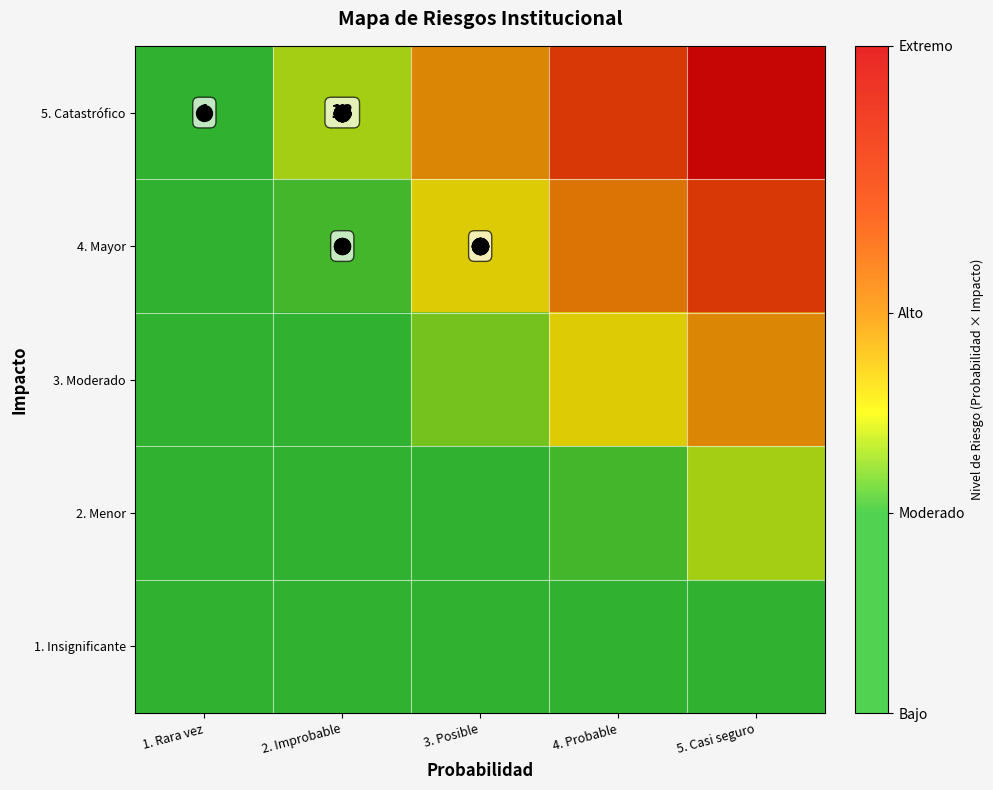

At how many categories does at least one series exceed 0?

5